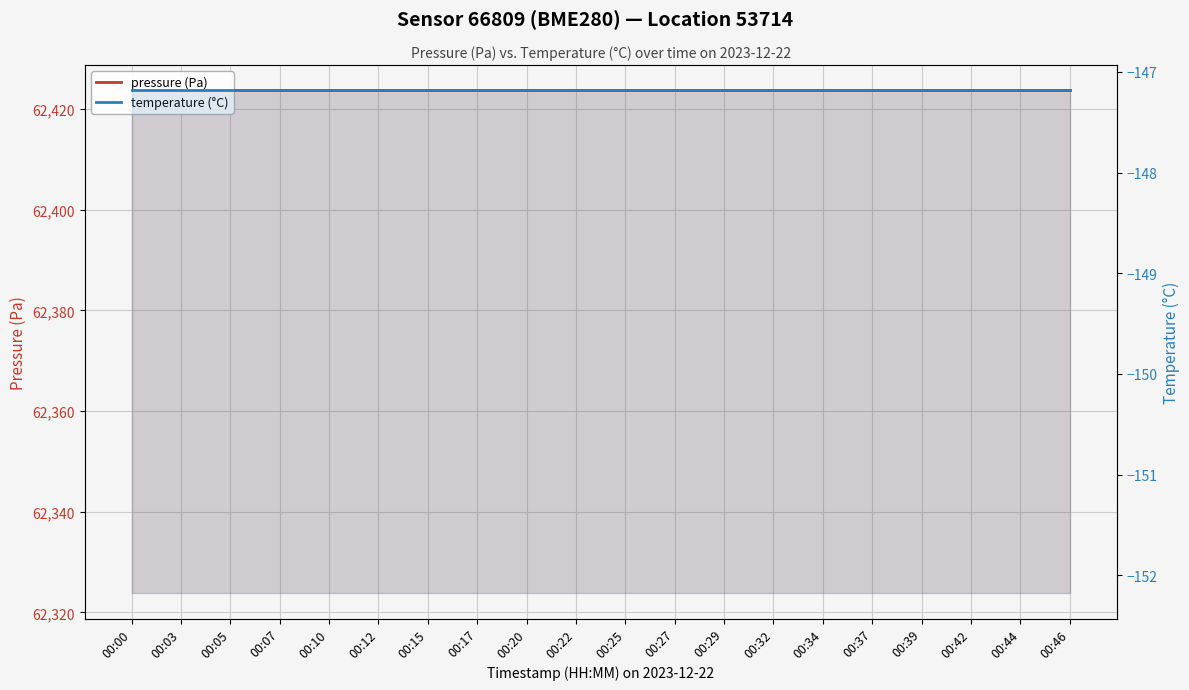

Which category has the lowest value in the pressure (Pa) series?

00:00